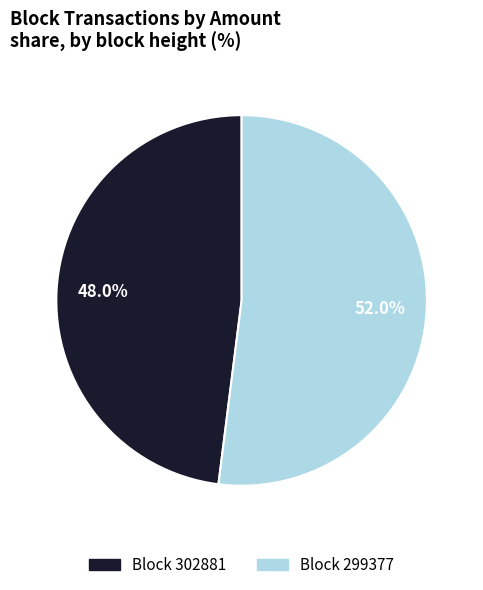

Is there any slice that represents more than half of the pie?

Yes